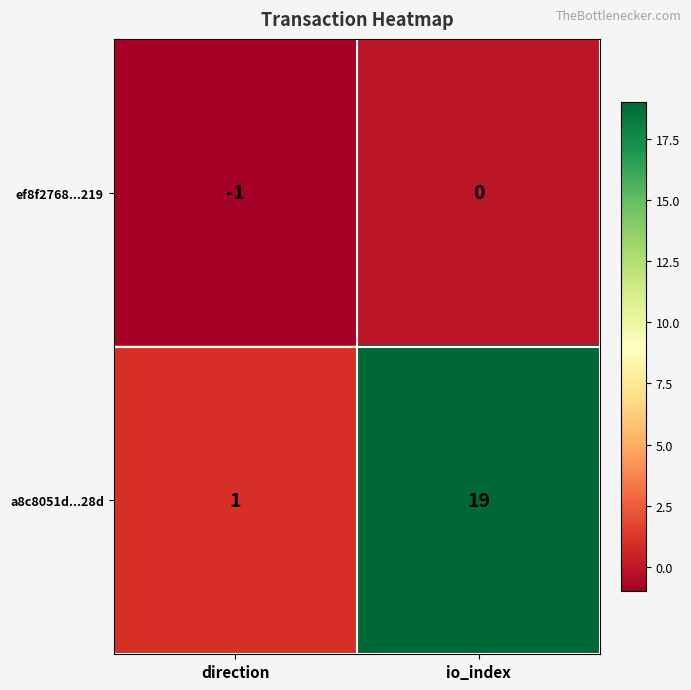

At which label is a8c8051d...28d closest to 10?

direction